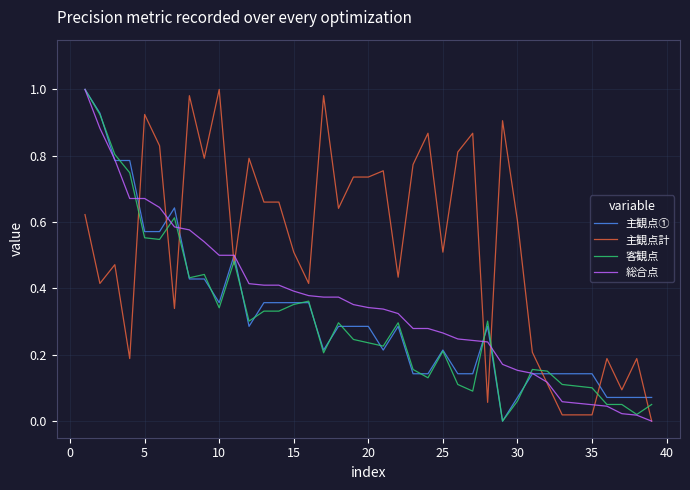

Which series has the largest total across all categories?

主観点計